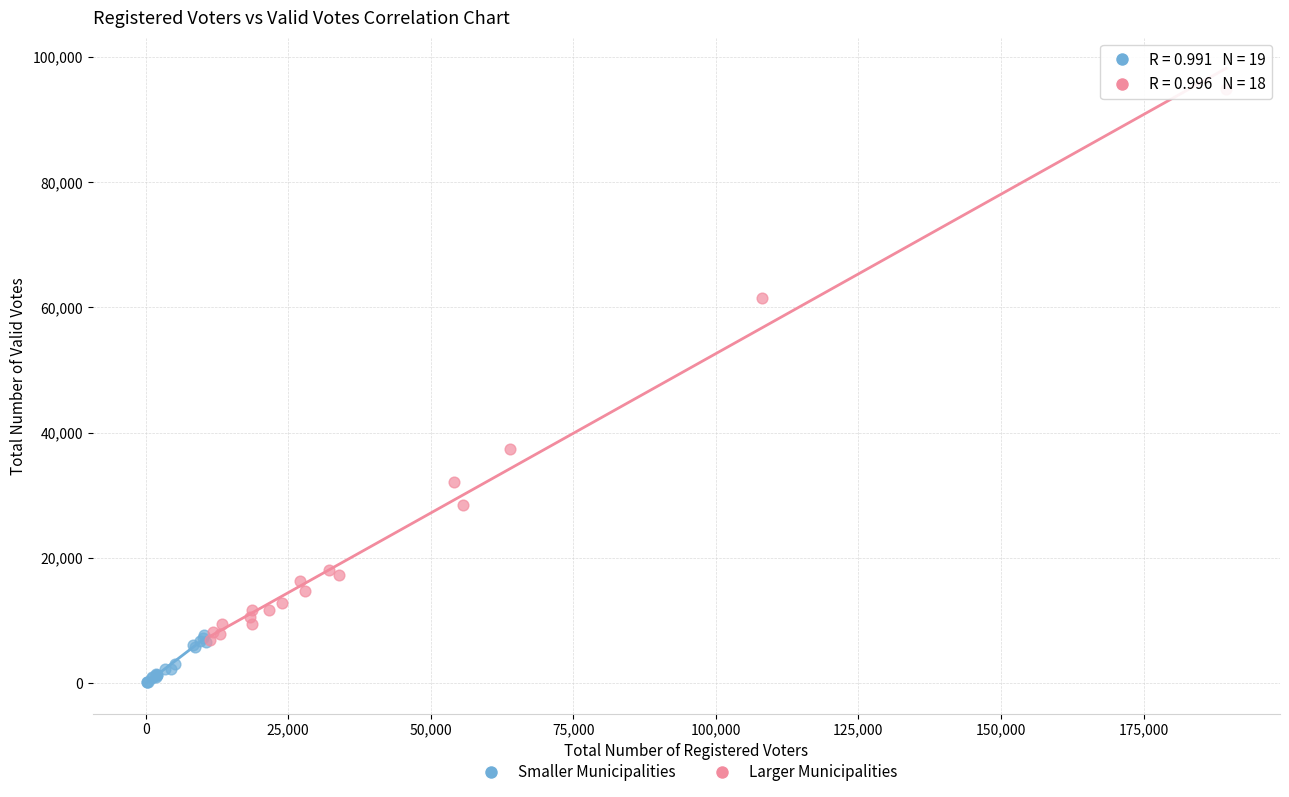

Which series has the widest spread of Y values?

Larger Municipalities